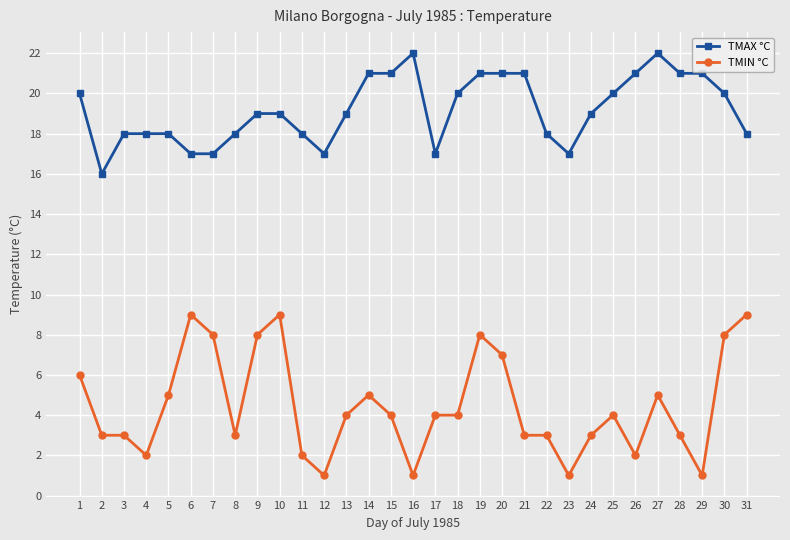

Count the number of categories in the chart.

31